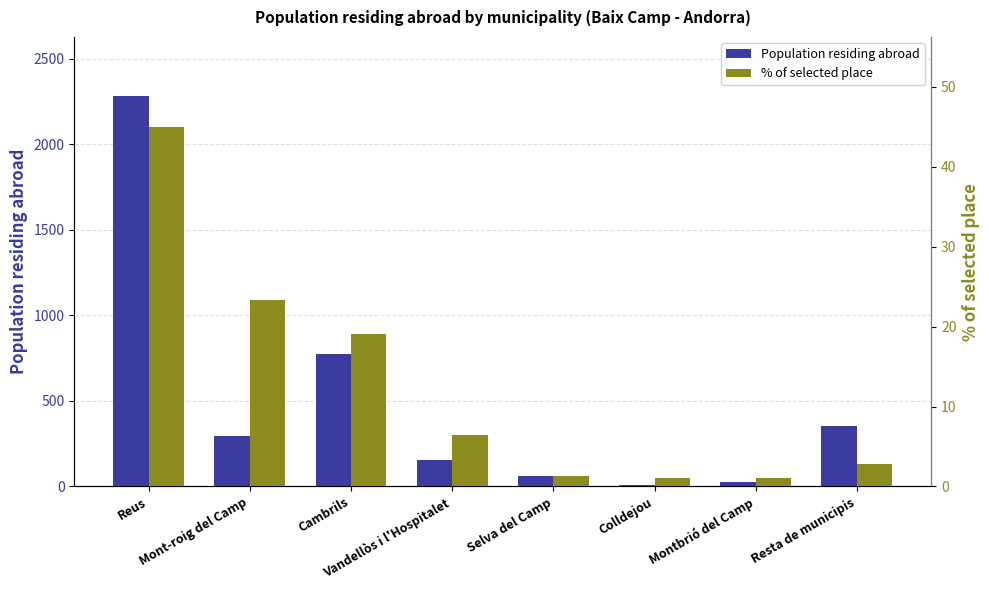

Rank the categories by Population residing abroad value from lowest to highest.

Colldejou, Montbrió del Camp, Selva del Camp, Vandellòs i l'Hospitalet, Mont-roig del Camp, Resta de municipis, Cambrils, Reus